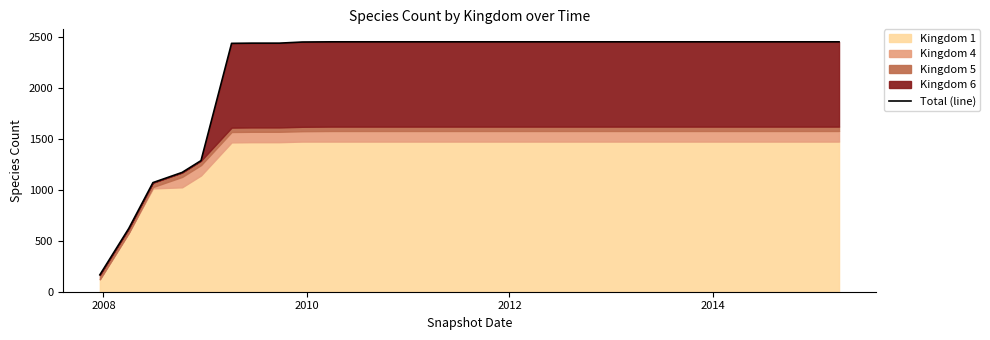

What is the maximum value shown in the chart?

2453